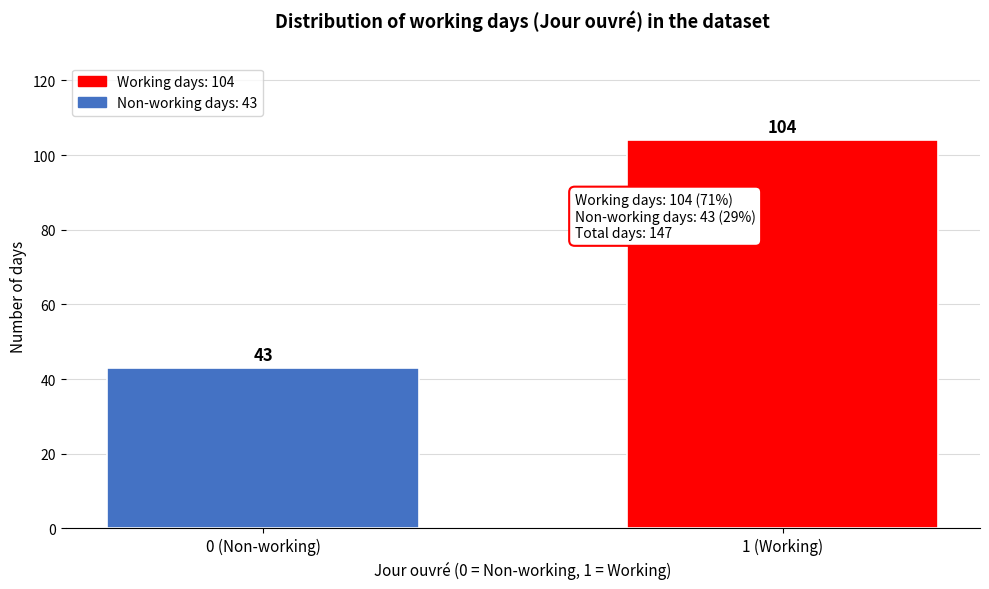

Reading left to right, extract all data points from this chart.

0 (Non-working)=43	1 (Working)=104